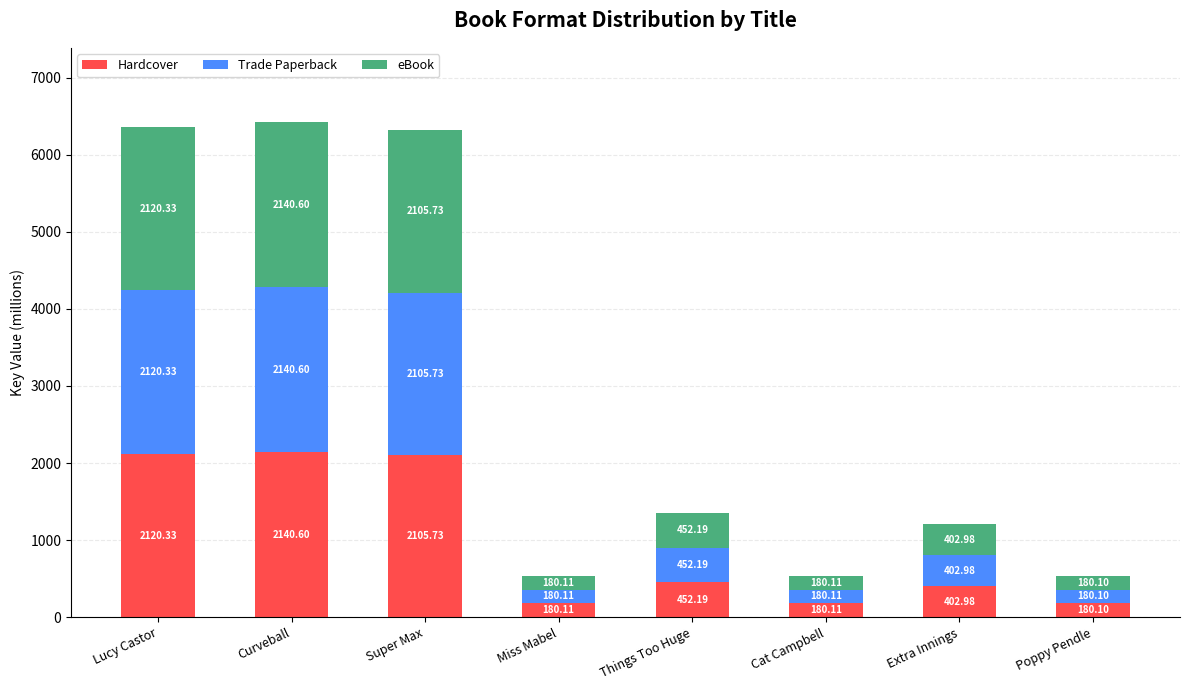

What is the sum of the Hardcover values at Super Max and Lucy Castor?

4226.1